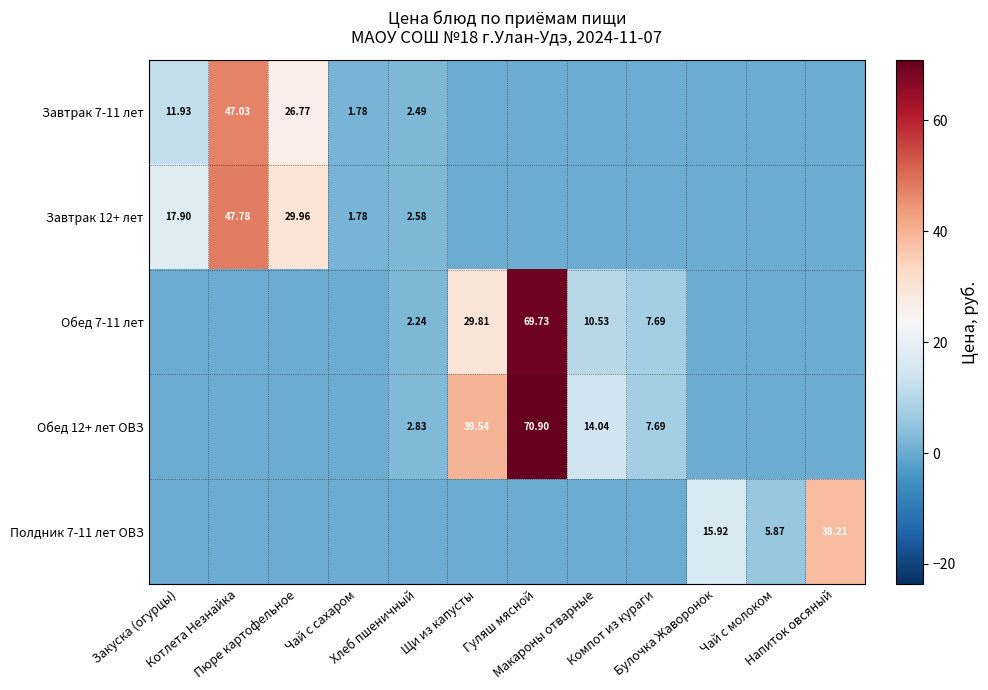

What is the spread (max minus min) of values at Закуска (огурцы)?

17.9